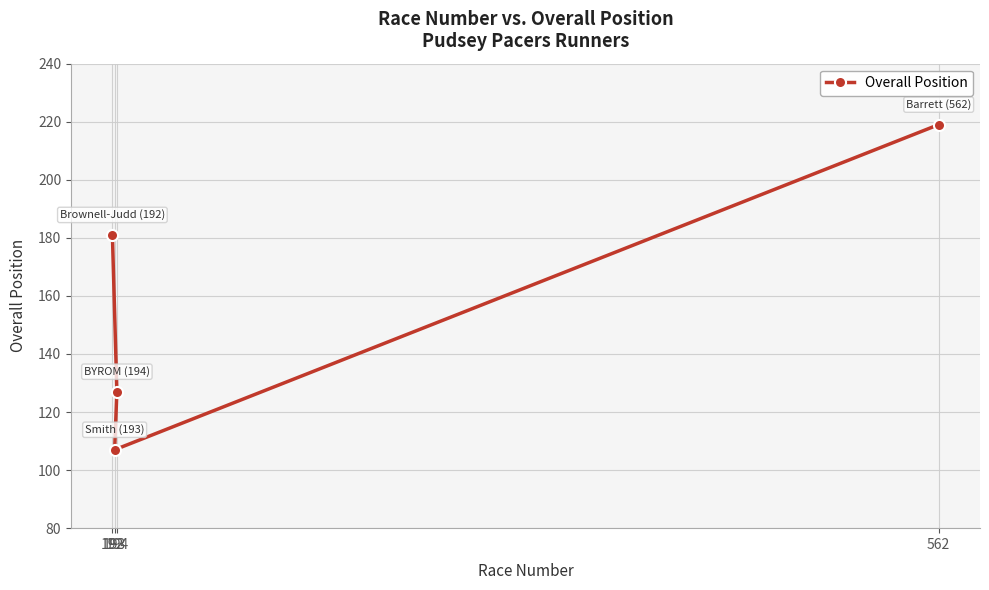

List the labels in order of value, smallest first.

193, 194, 192, 562